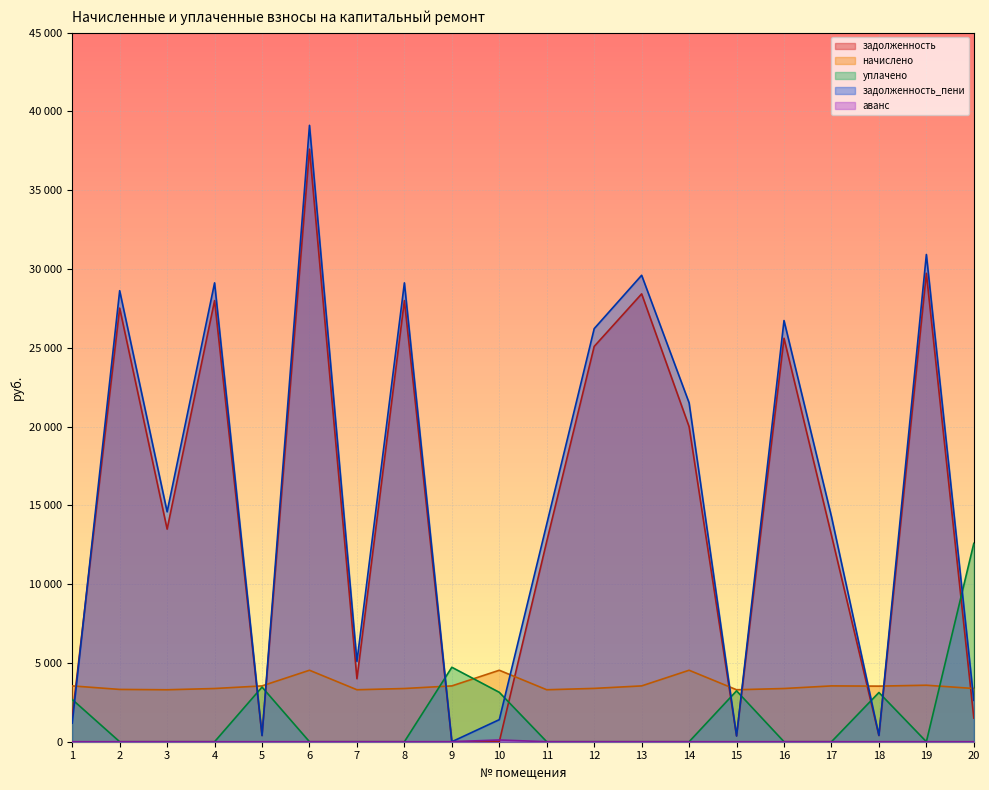

True or false: задолженность_пени has a value of 29602.2 at 13.

True